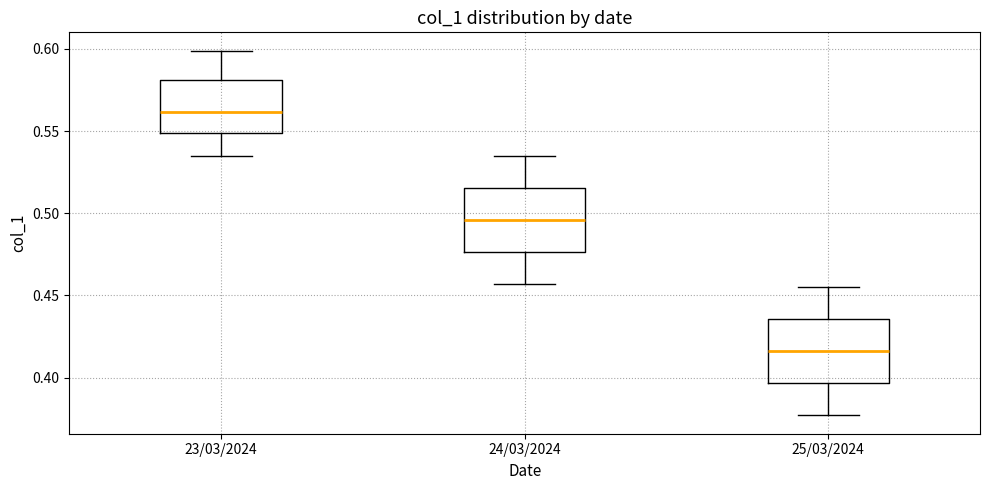

Reading left to right, read every box against the y-axis: the position of its median line, the range the box covers, and the ends of its whiskers. The values are not printed on the chart, so give them approximately, as read against the axis.

23/03/2024: median 0.560, box 0.550 to 0.580, whiskers 0.535 to 0.600
24/03/2024: median 0.495, box 0.475 to 0.515, whiskers 0.455 to 0.535
25/03/2024: median 0.415, box 0.395 to 0.435, whiskers 0.375 to 0.455